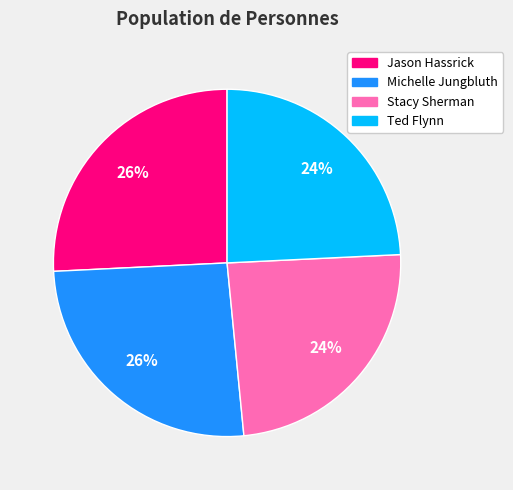

Count the number of slices in the pie.

4